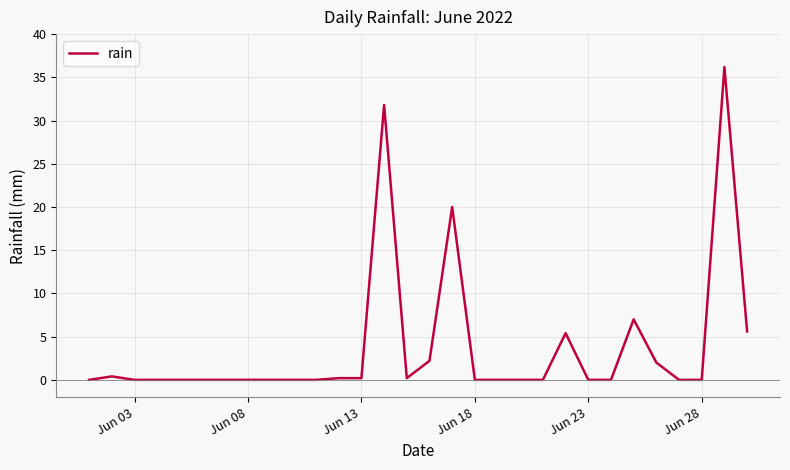

What is the maximum value shown in the chart?

36.2